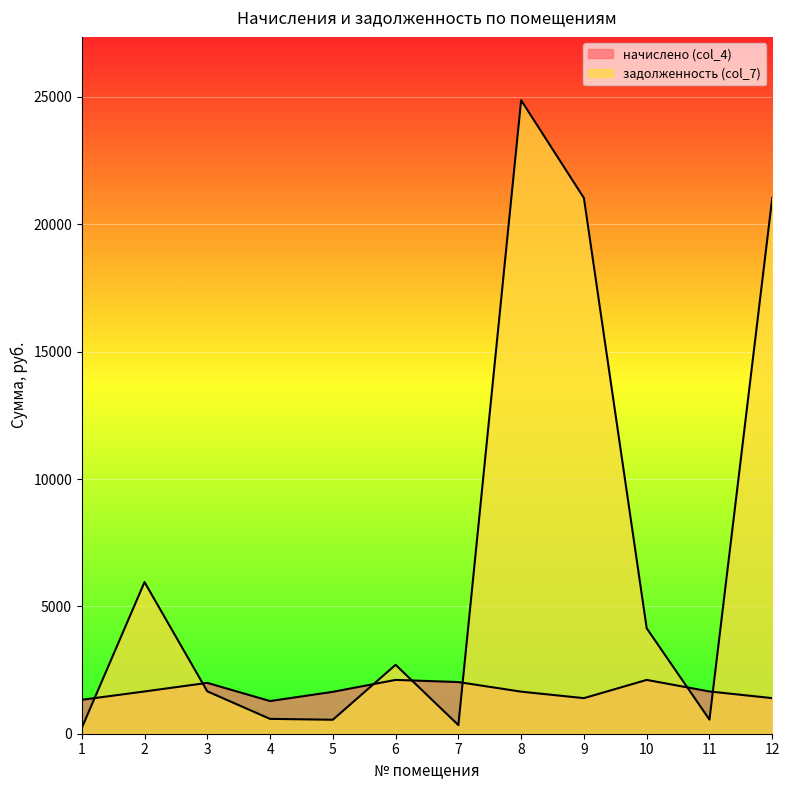

What is the sum of the задолженность (col_7) values at 12 and 11?

21588.1